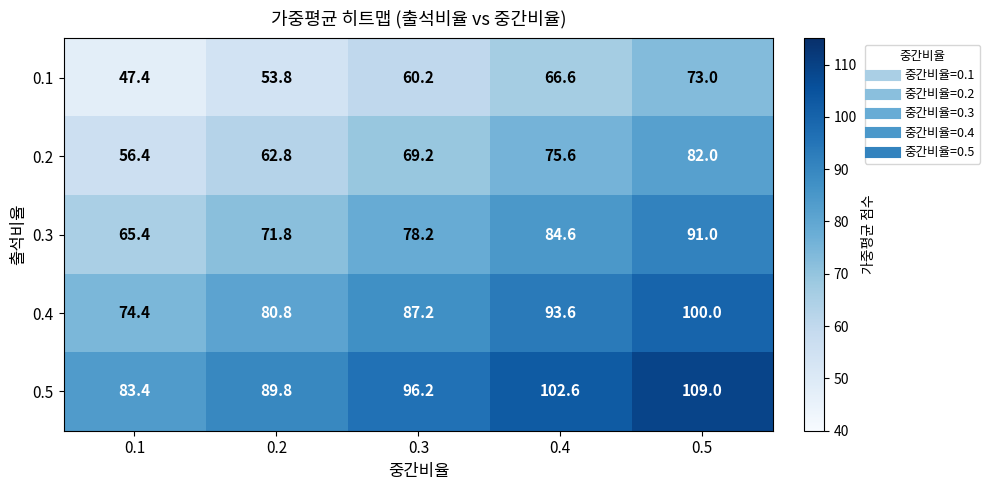

At which label is 0.2 closest to 69?

0.3